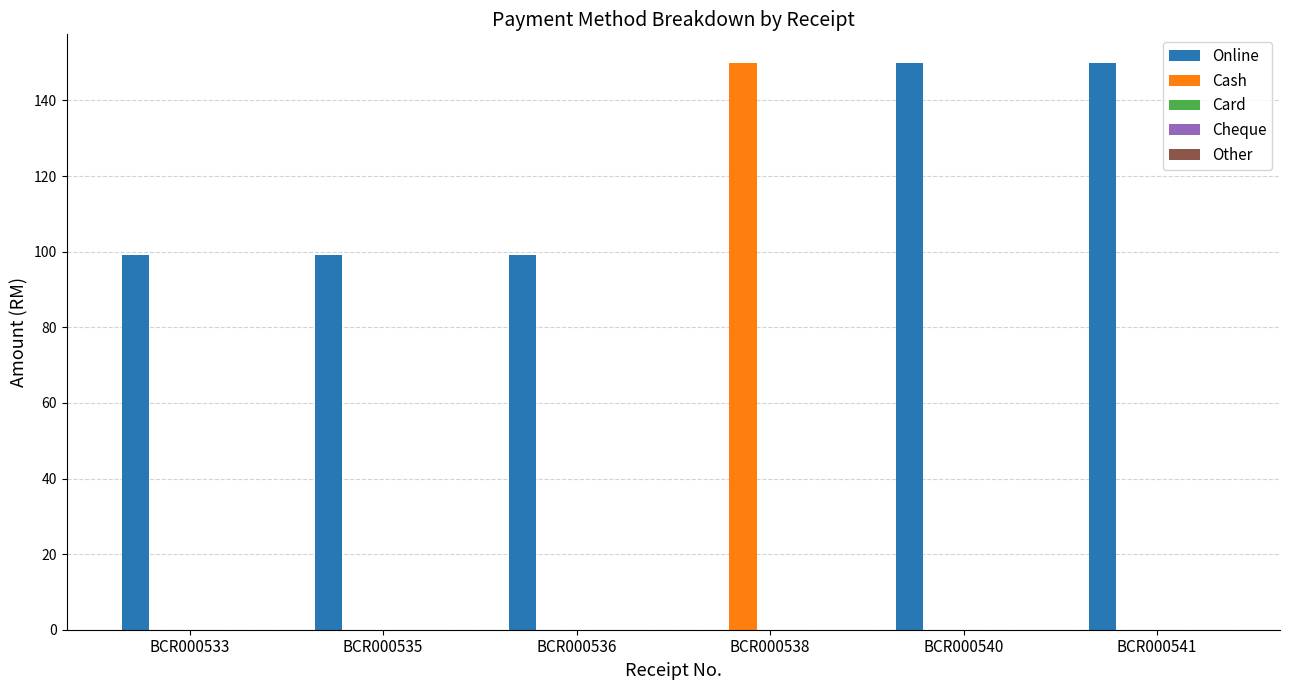

What value does the Online series have at BCR000533, to the nearest 50?

100